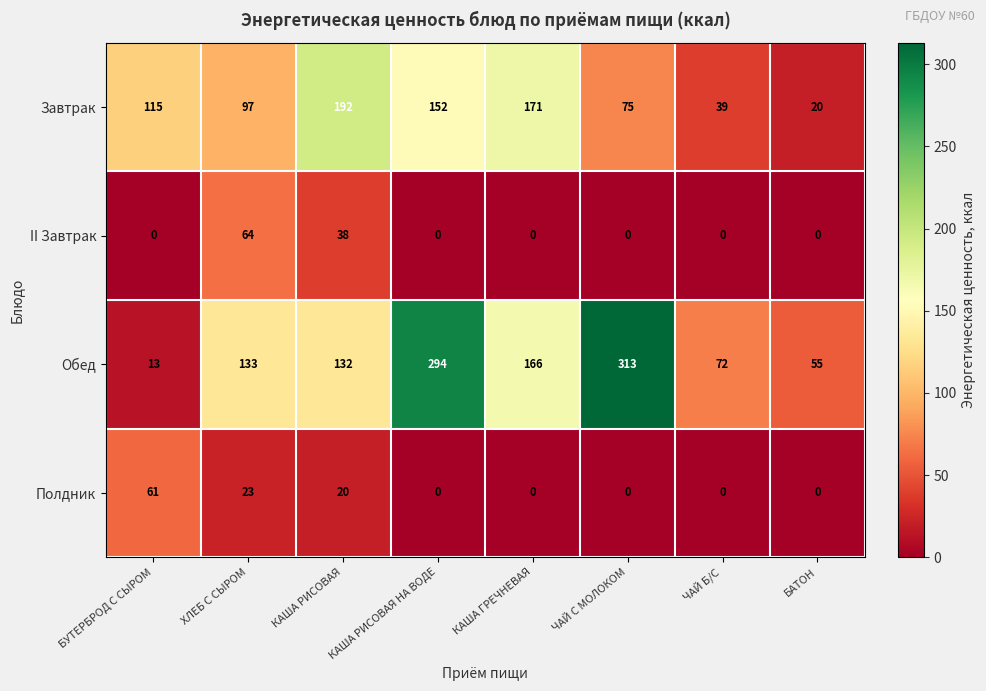

Between БУТЕРБРОД С СЫРОМ and ХЛЕБ С СЫРОМ, which series saw the biggest shift?

Обед